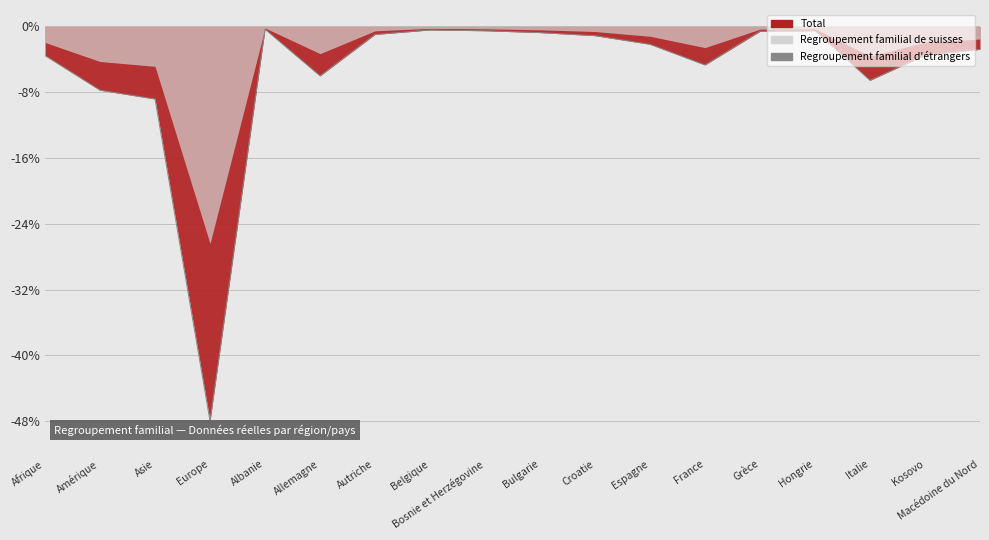

What position from the left is Bulgarie?

10